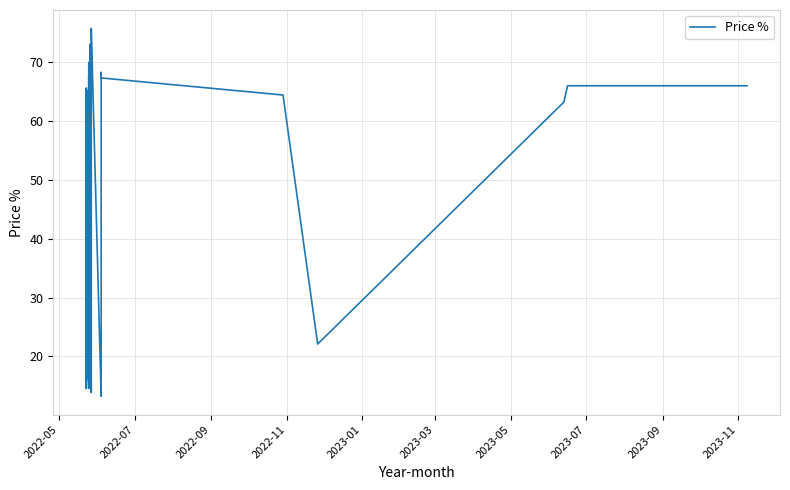

Does the chart display data point markers on the line(s)?

No